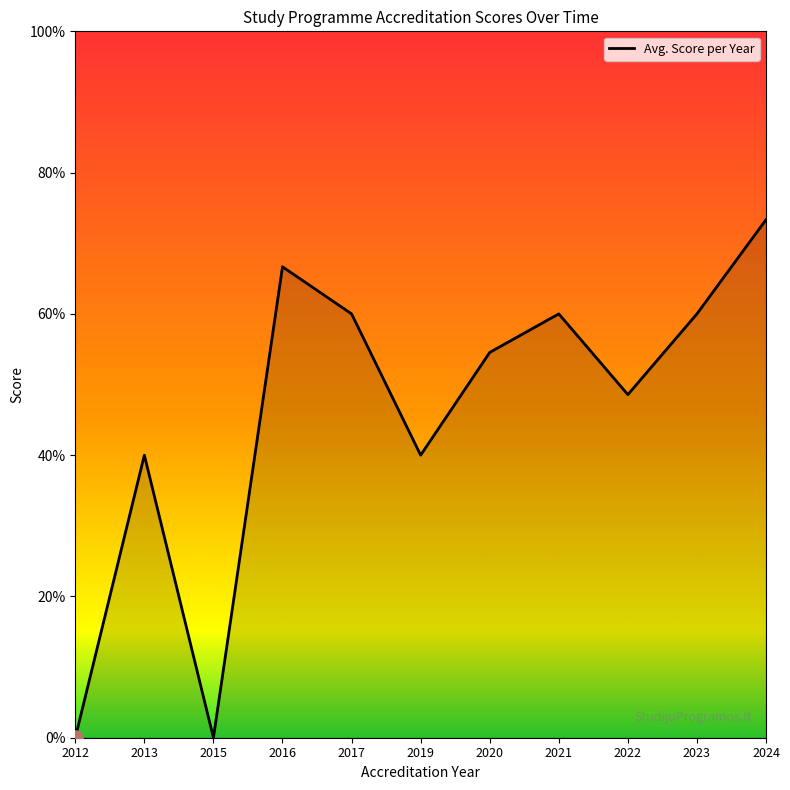

Approximately how many times larger is the value at 2019 compared to 2020?

0.7